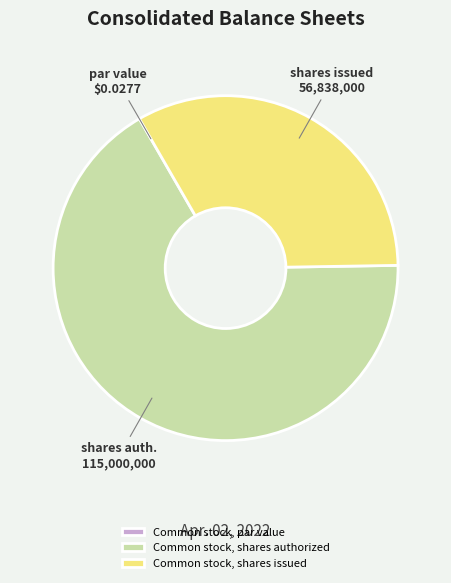

Combined, do Common stock, shares authorized and Common stock, shares issued account for over 50%?

Yes